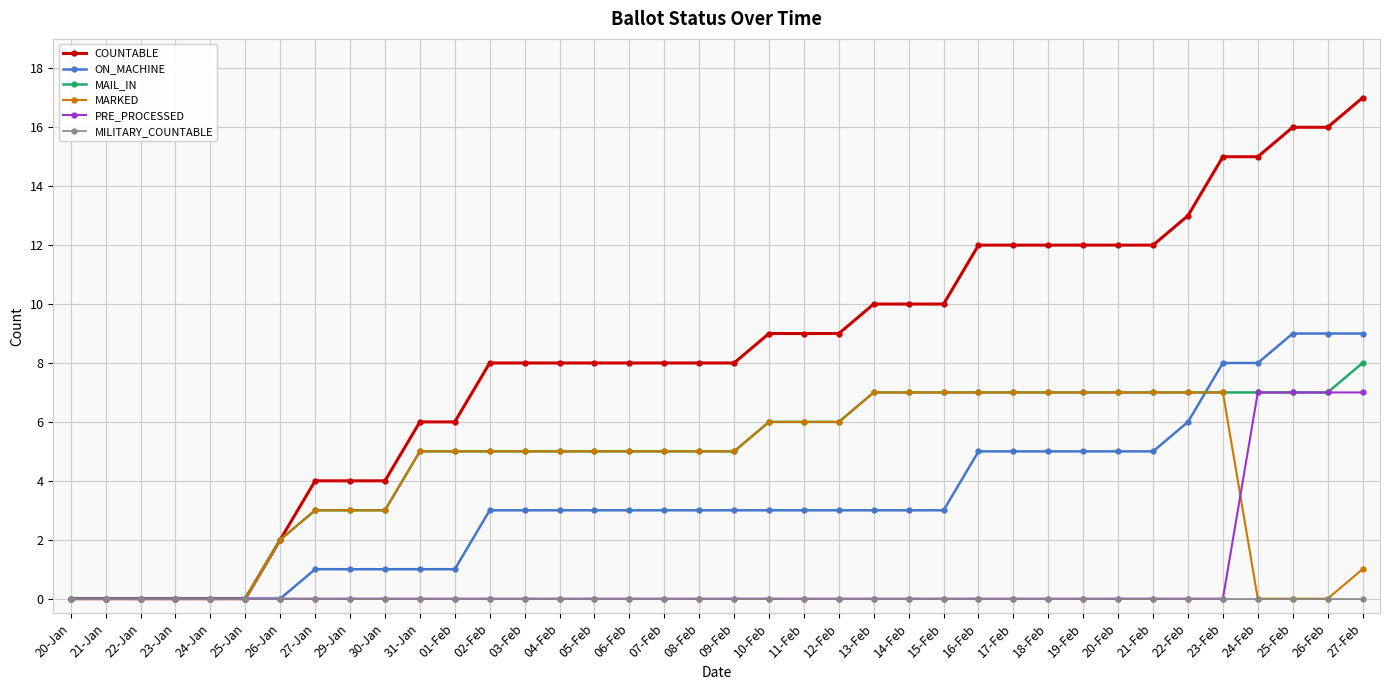

True or false: PRE_PROCESSED has a value of -4 at 30-Jan.

False